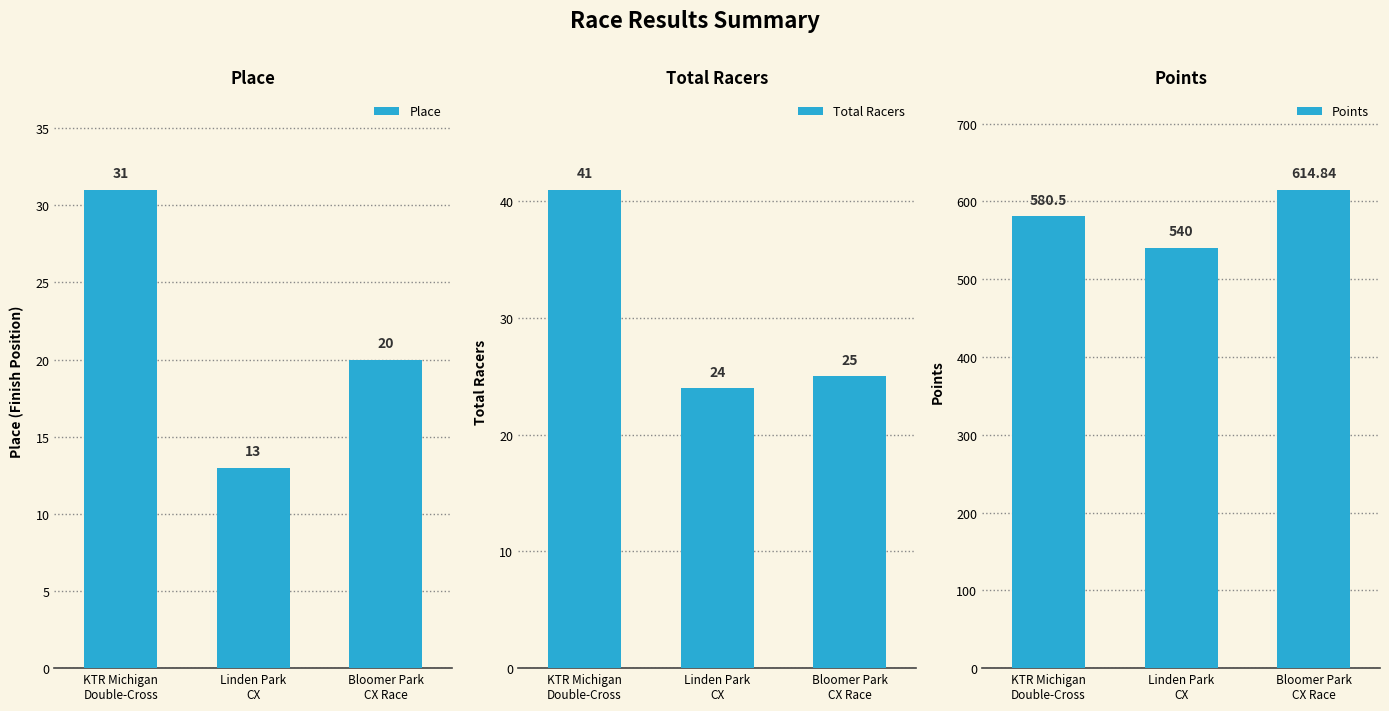

How many values in the Place series are below 20?

1